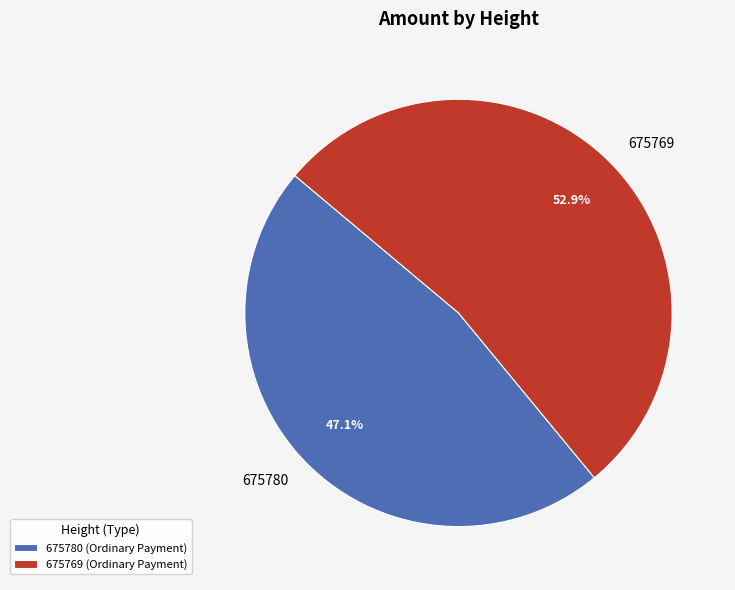

Do 675780 and 675769 together represent more than half of the pie?

Yes